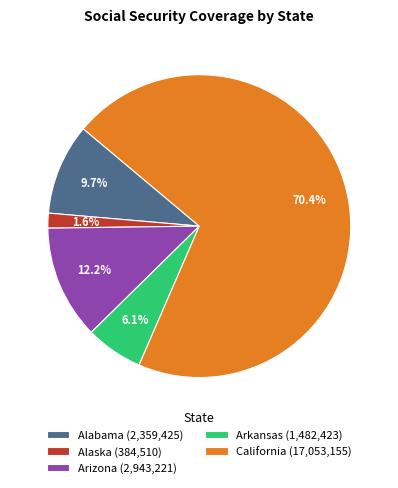

Which has a higher value, Alabama (2,359,425) or Arkansas (1,482,423)?

Alabama (2,359,425)